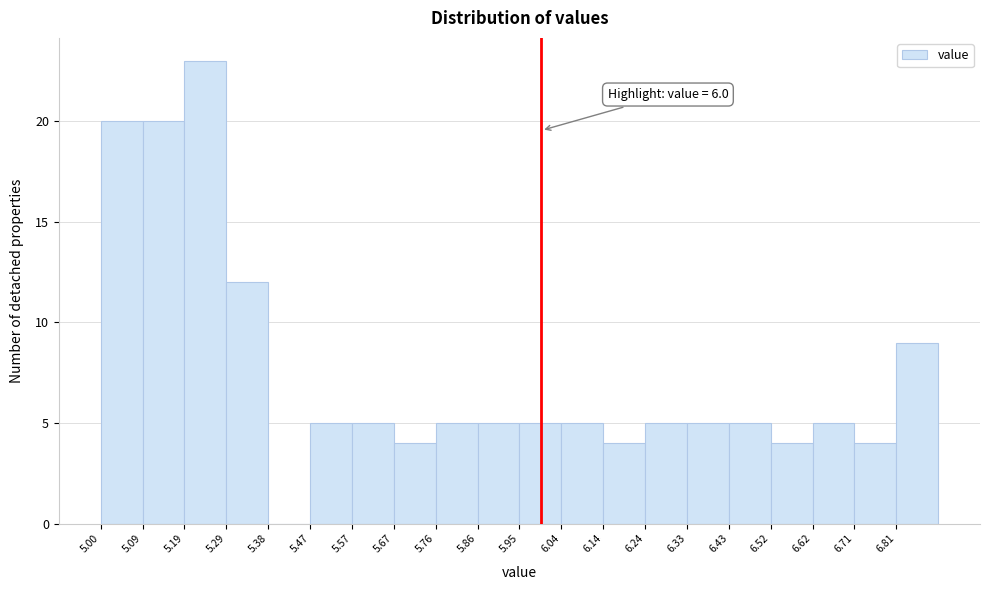

Which range on the x-axis has the tallest bar?

5.190 to 5.285